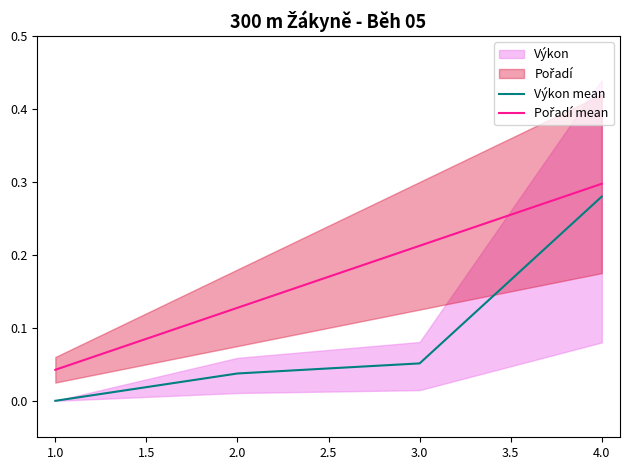

At which label does Výkon mean reach its minimum?

1.0